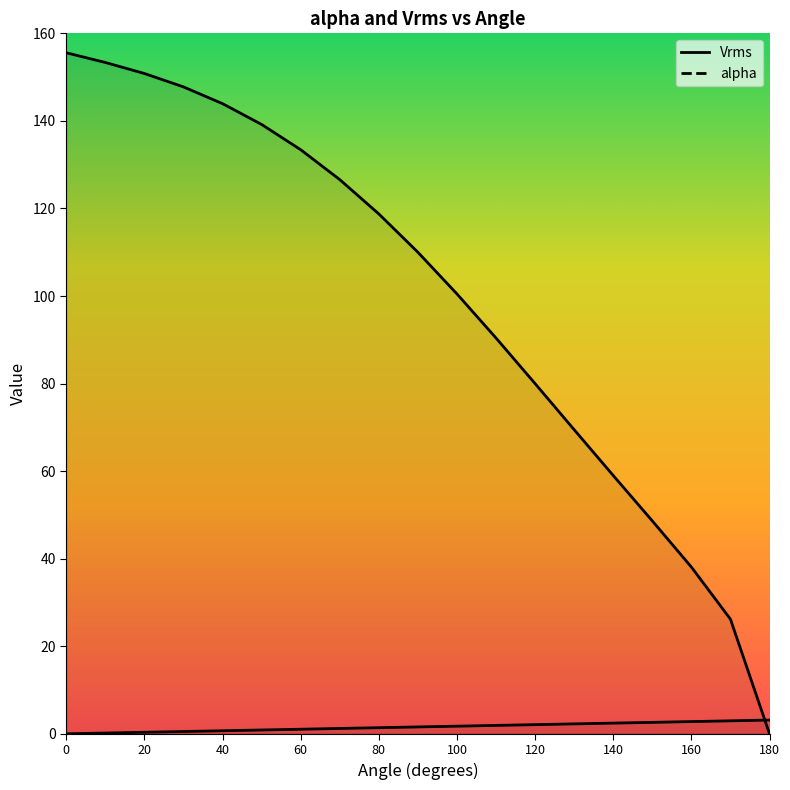

How many values in the alpha series are below 1?

6